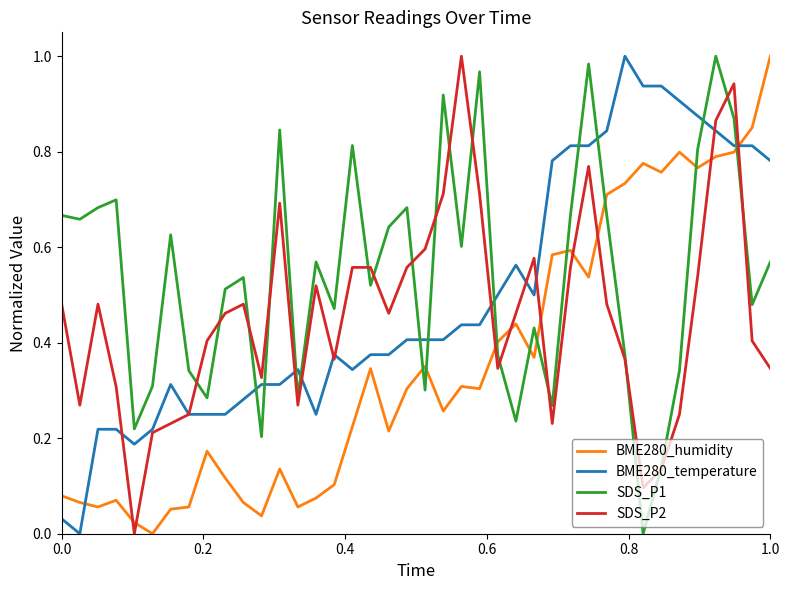

Which series has the largest total across all categories?

SDS_P1